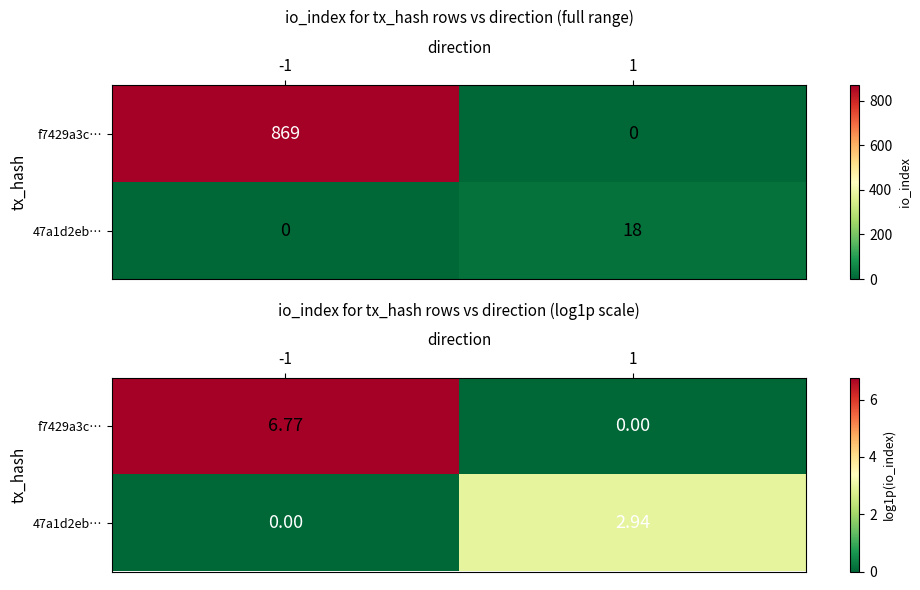

Where is 47a1d2eb… nearest to the value 1?

-1